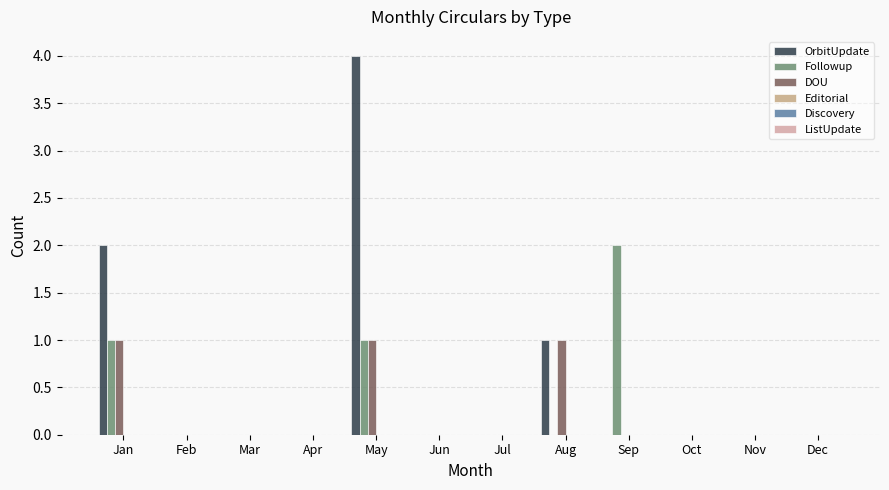

Reading left to right, transcribe all the data shown in this chart.

OrbitUpdate: 2	0	0	0	4	0	0	1	0	0	0	0
Followup: 1	0	0	0	1	0	0	0	2	0	0	0
DOU: 1	0	0	0	1	0	0	1	0	0	0	0
Editorial: 0	0	0	0	0	0	0	0	0	0	0	0
Discovery: 0	0	0	0	0	0	0	0	0	0	0	0
ListUpdate: 0	0	0	0	0	0	0	0	0	0	0	0